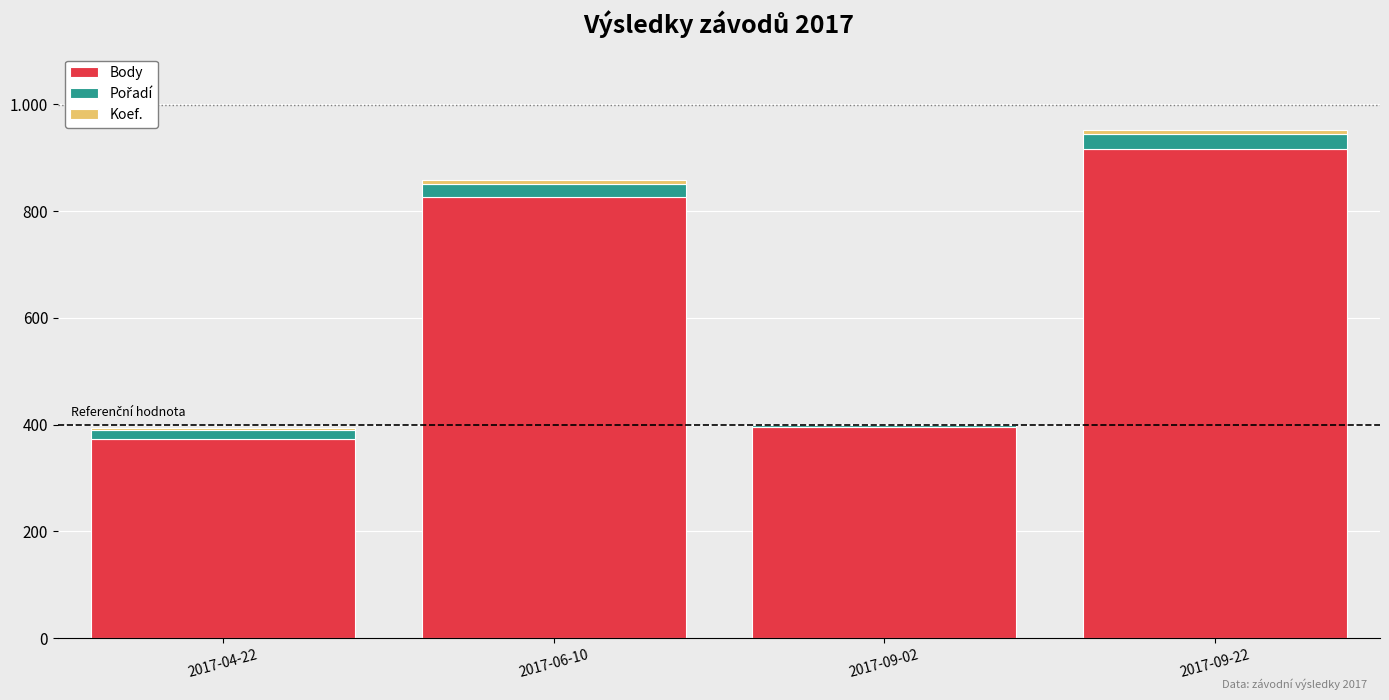

What position from the right is 2017-04-22?

4